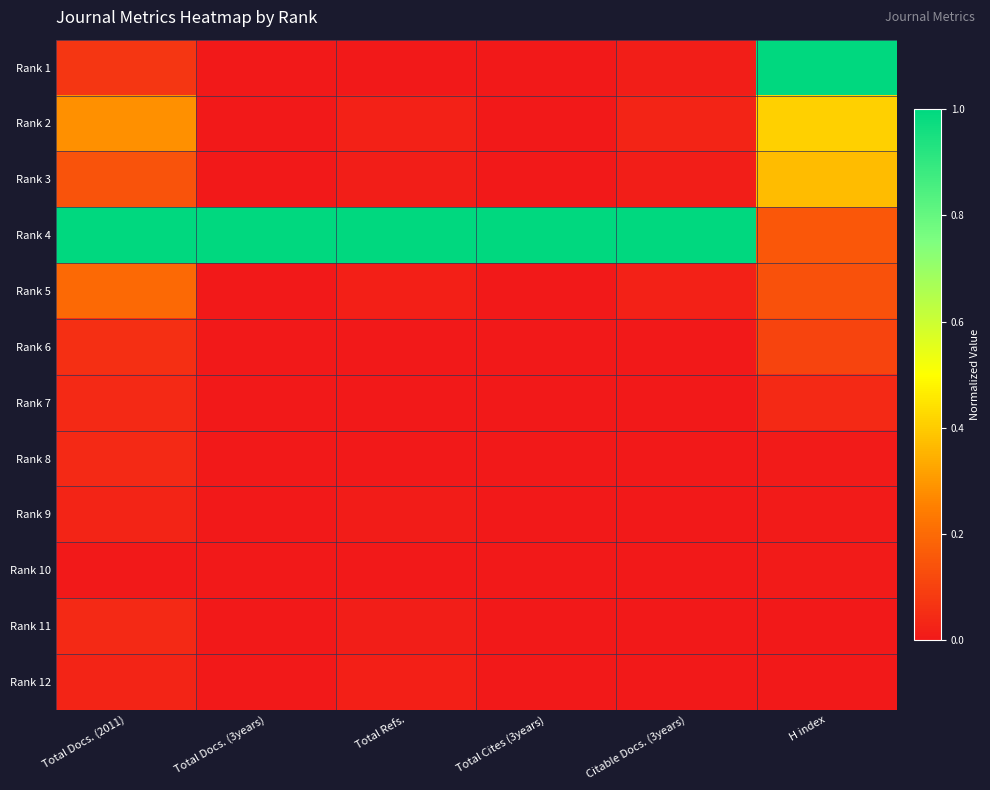

At how many categories does at least one series exceed 0?

6